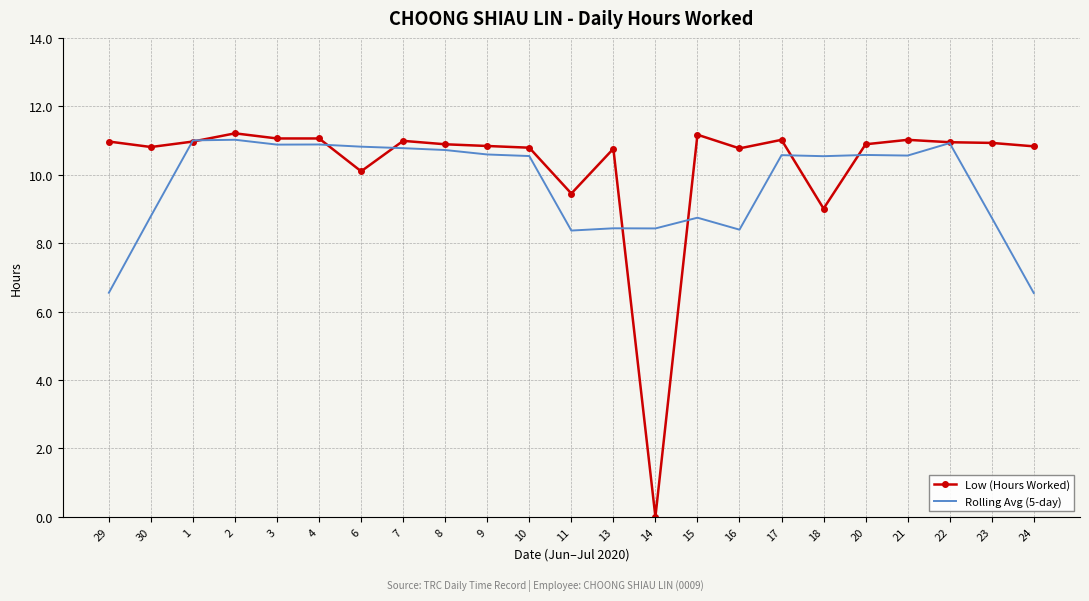

List the series in order of their overall mean, highest first.

Low (Hours Worked), Rolling Avg (5-day)